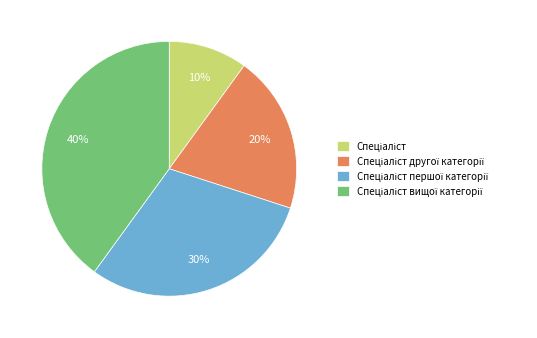

Is there a majority slice in this chart?

No